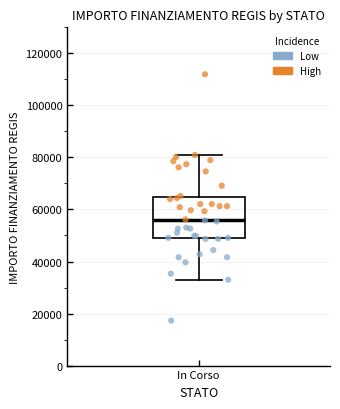

Where does the upper whisker of the box for In Corso end on the y-axis? The values are not printed on the chart, so give them approximately, as read against the axis.

80000